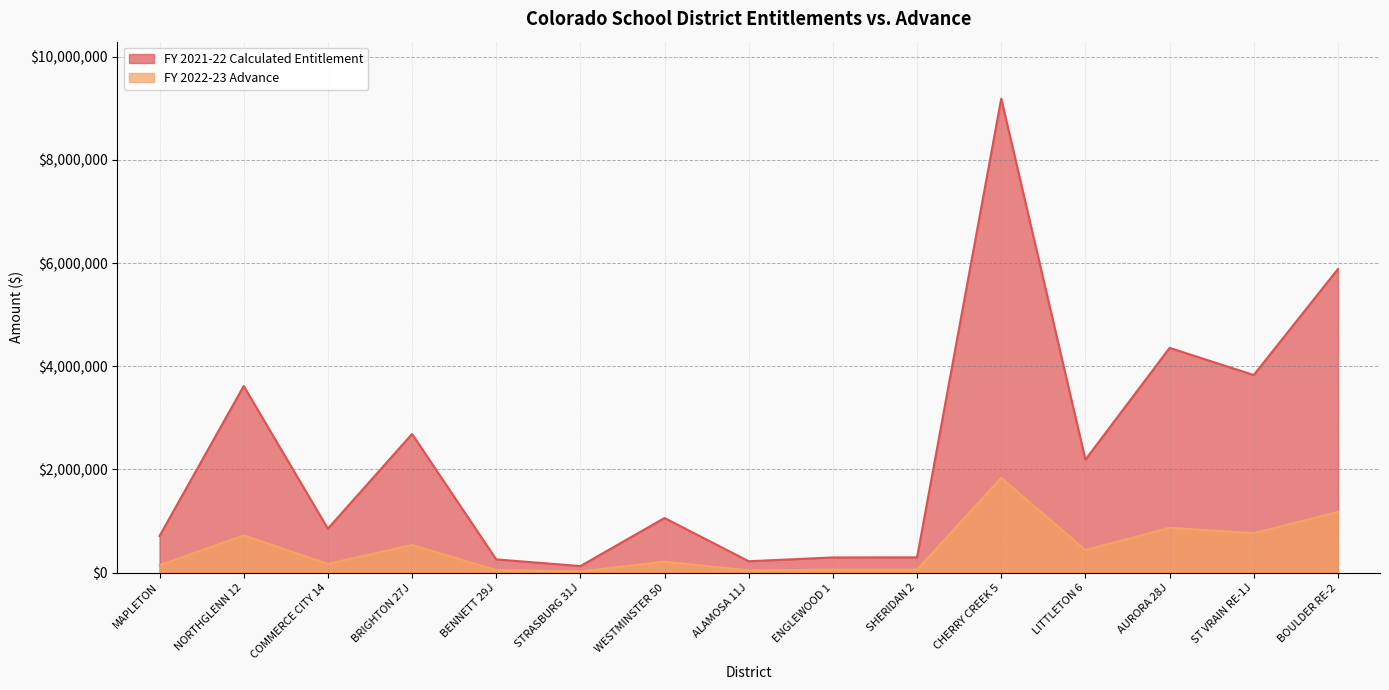

List the labels in order of FY 2021-22 Calculated Entitlement value, smallest first.

STRASBURG 31J, ALAMOSA 11J, BENNETT 29J, ENGLEWOOD 1, SHERIDAN 2, MAPLETON, COMMERCE CITY 14, WESTMINSTER 50, LITTLETON 6, BRIGHTON 27J, NORTHGLENN 12, ST VRAIN RE-1J, AURORA 28J, BOULDER RE-2, CHERRY CREEK 5